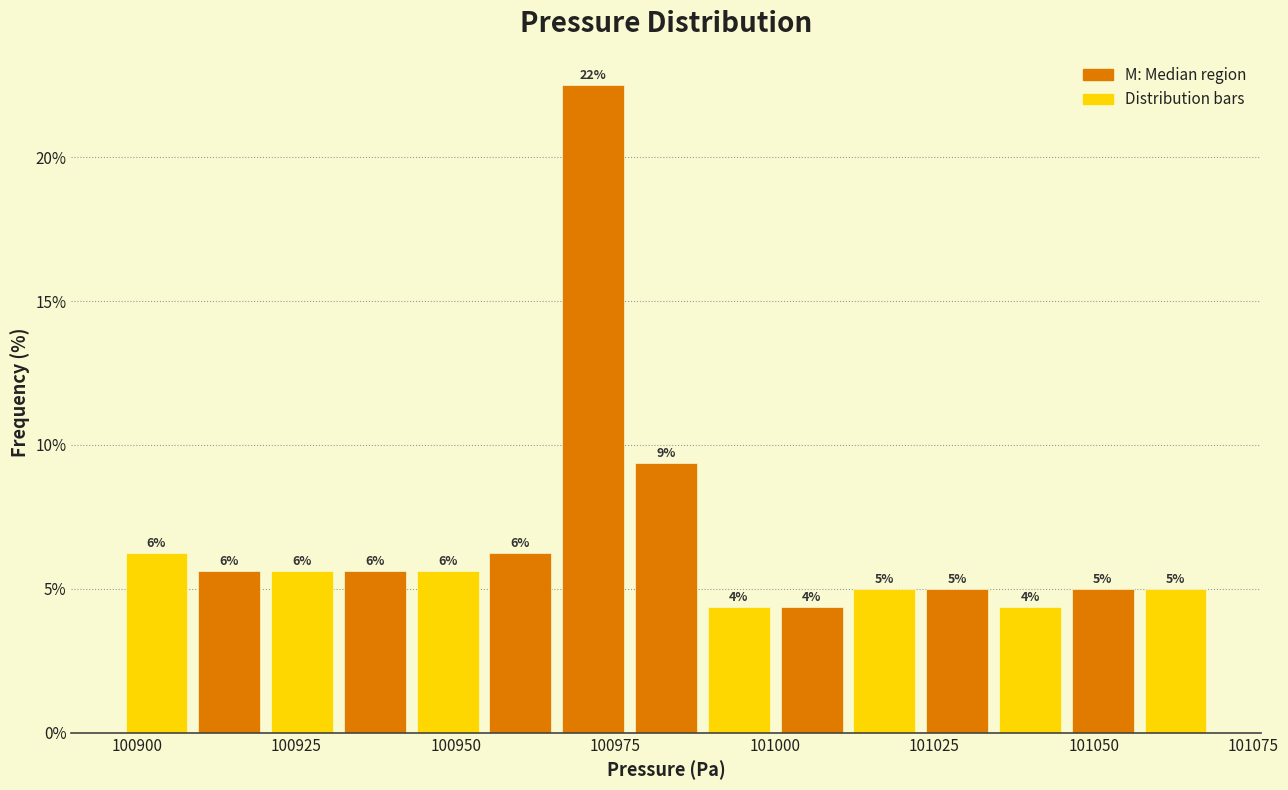

Around what value on the x-axis is the tallest bar? Give the approximate position of its centre, as read against the axis.

100970